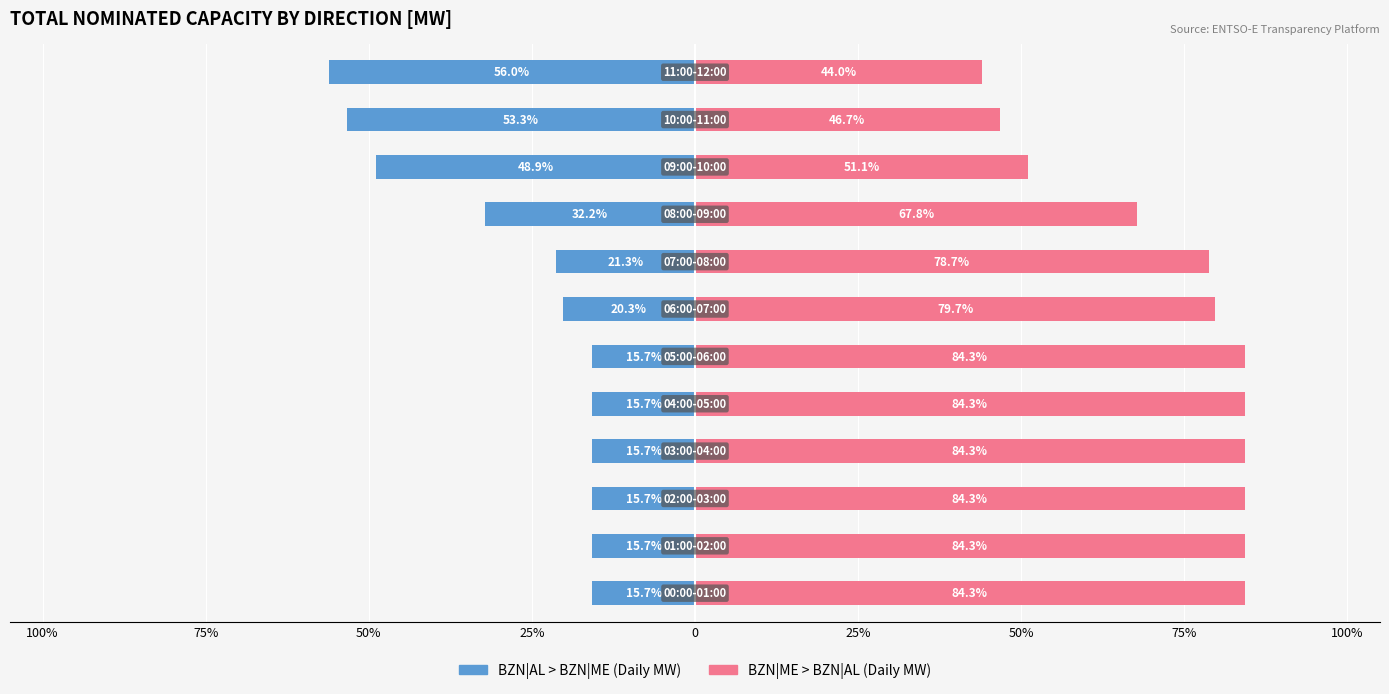

At which category is the sum across all series the highest?

100%